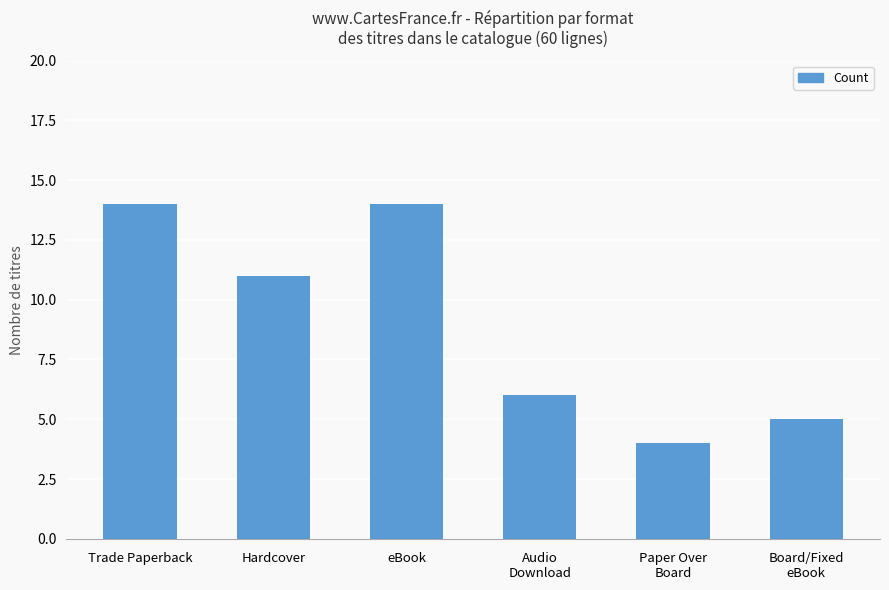

How many values are below 11?

3